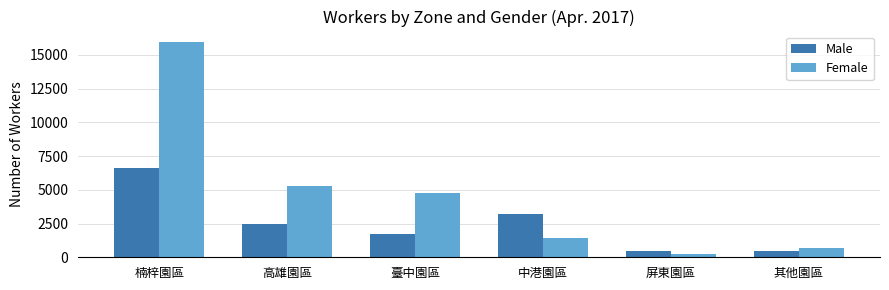

What is the maximum value shown in the chart?

15927